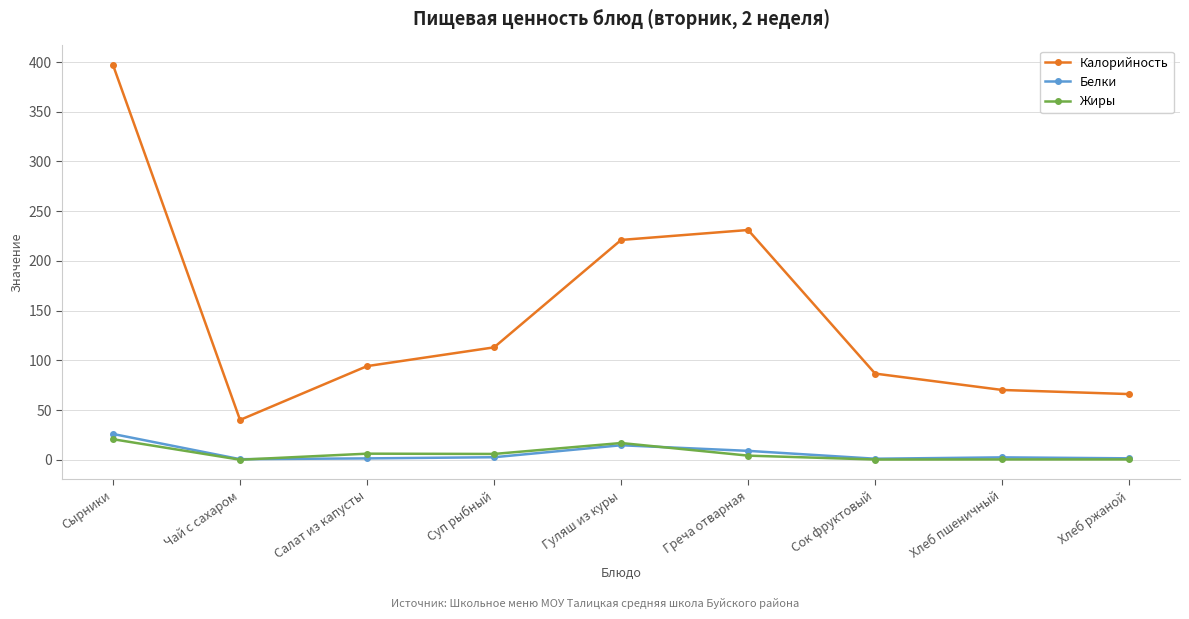

What is the sum of all Калорийность values?

1318.7